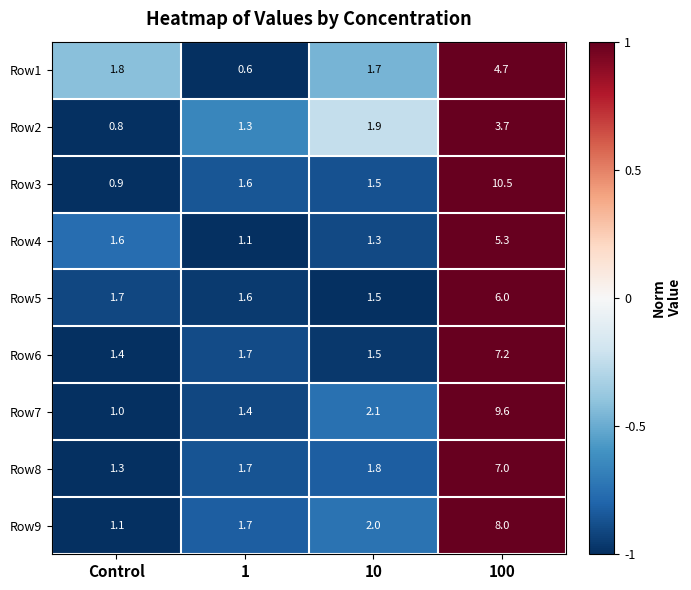

What is the difference between the highest and lowest values at Control?

1.0